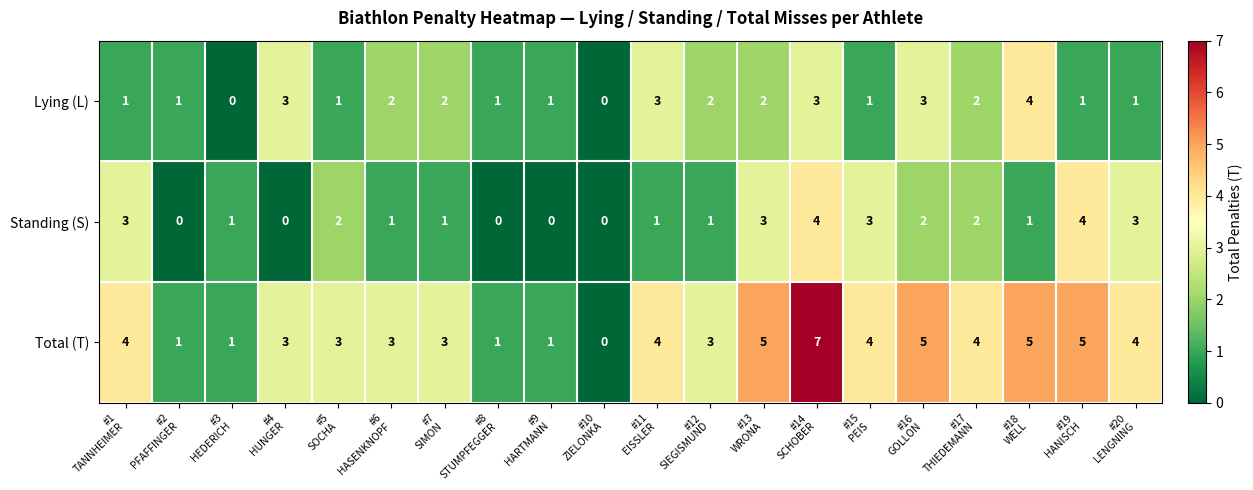

How many distinct data groups are displayed?

3